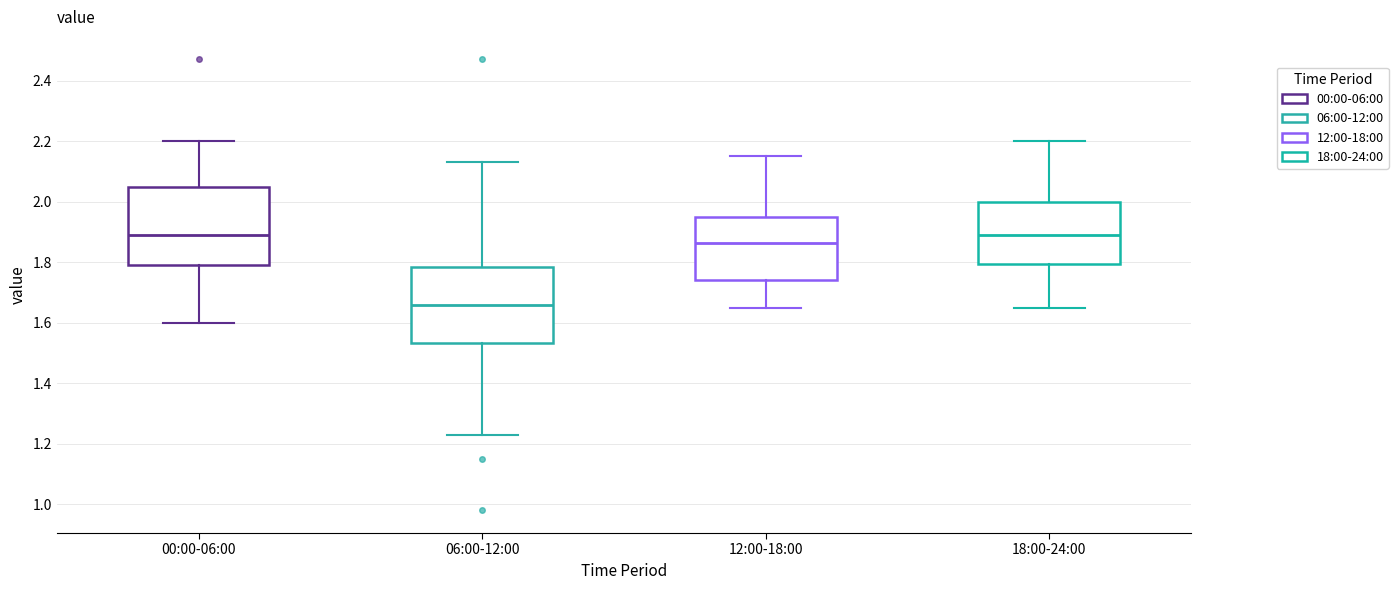

Reading left to right, transcribe this box plot: for each box, give where its median line is, the range the box spans, and where its two whiskers end, as read against the y-axis. The values are not printed on the chart, so give them approximately, as read against the axis.

00:00-06:00: median 1.90, box 1.80 to 2.06, whiskers 1.60 to 2.20
06:00-12:00: median 1.66, box 1.54 to 1.78, whiskers 1.24 to 2.14
12:00-18:00: median 1.86, box 1.74 to 1.96, whiskers 1.66 to 2.16
18:00-24:00: median 1.90, box 1.80 to 2.00, whiskers 1.66 to 2.20